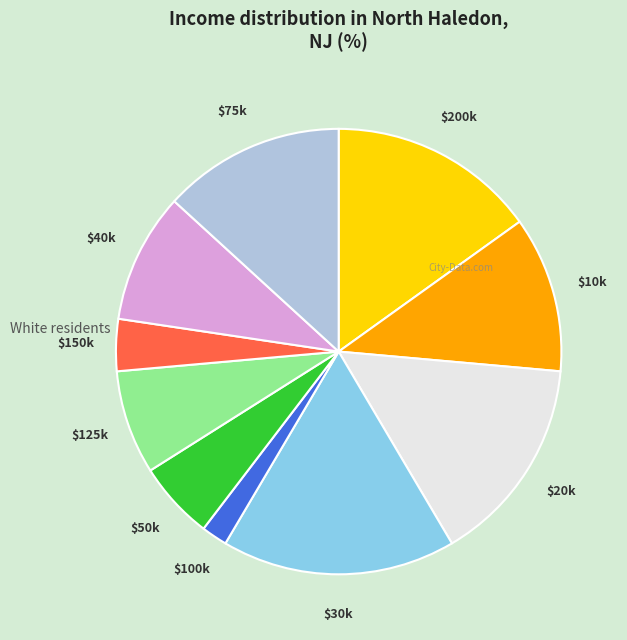

The $125k slice represents 8% of the pie. True or false?

True